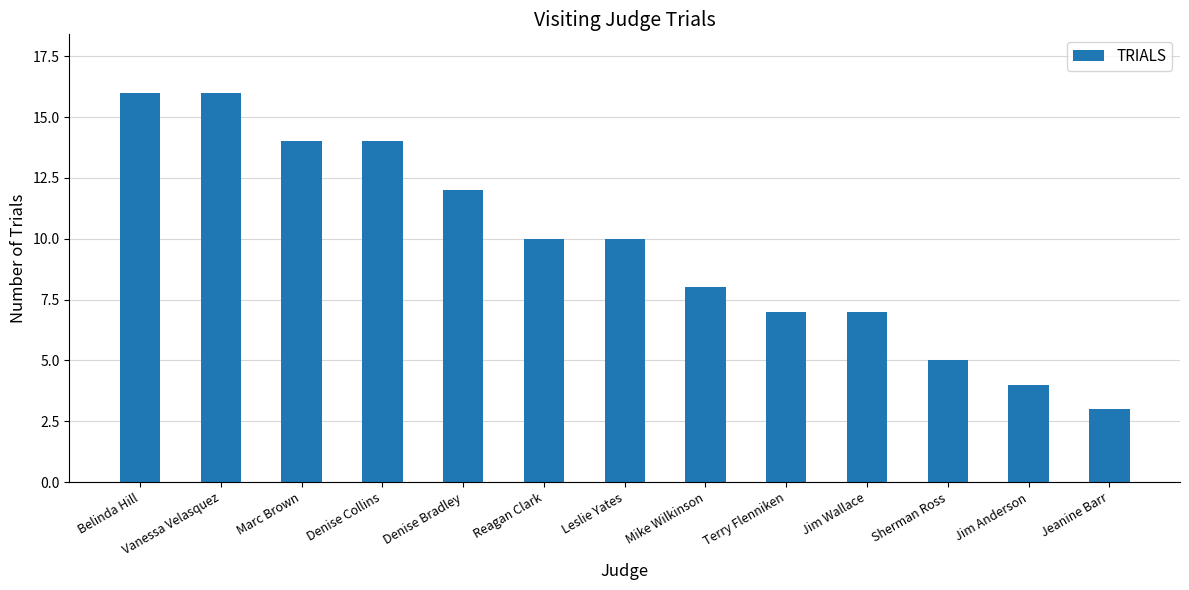

What is the greatest value displayed?

16